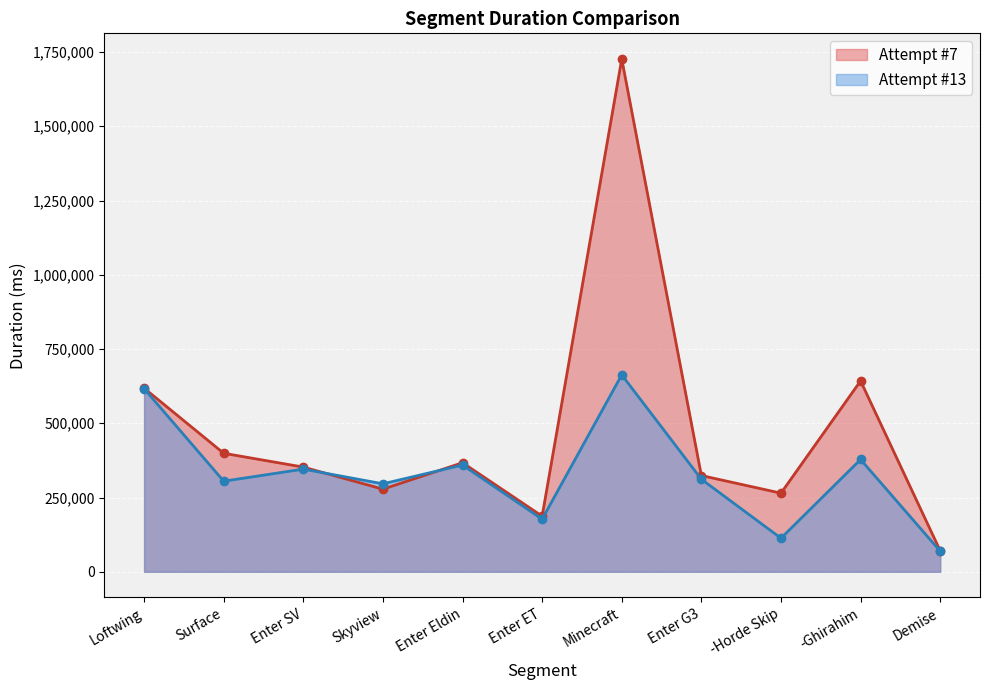

Which has a higher value, Enter Eldin or Minecraft?

Minecraft